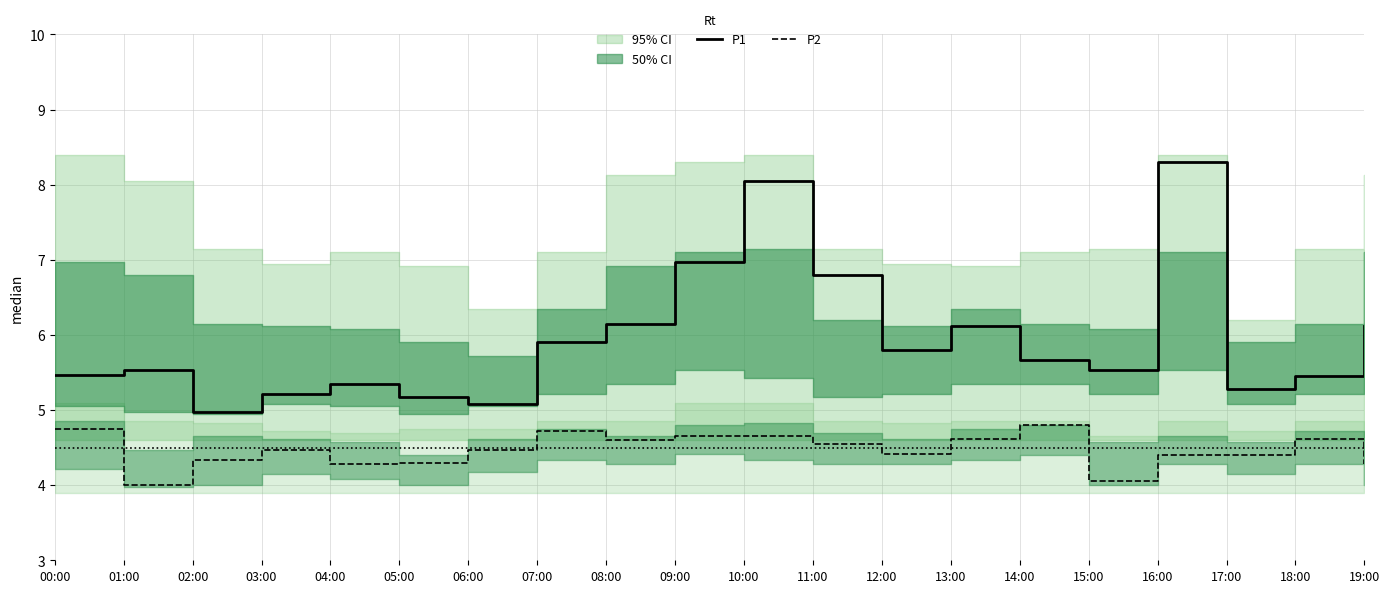

Which series has the largest range (max minus min)?

P1